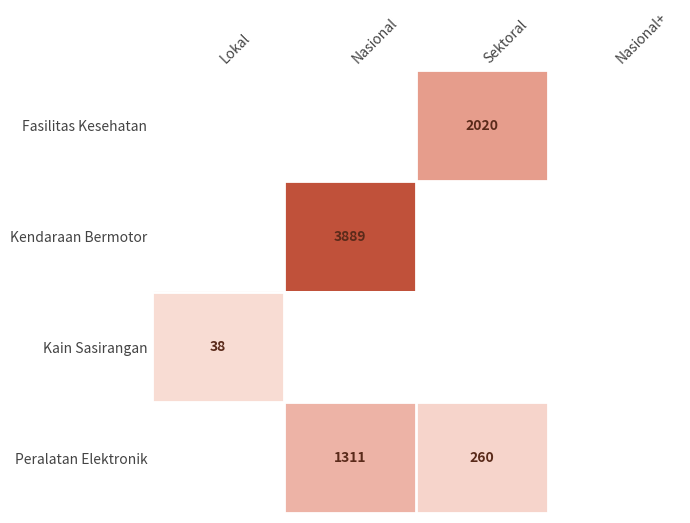

Is it true that Peralatan Elektronik equals 260 at Sektoral?

True